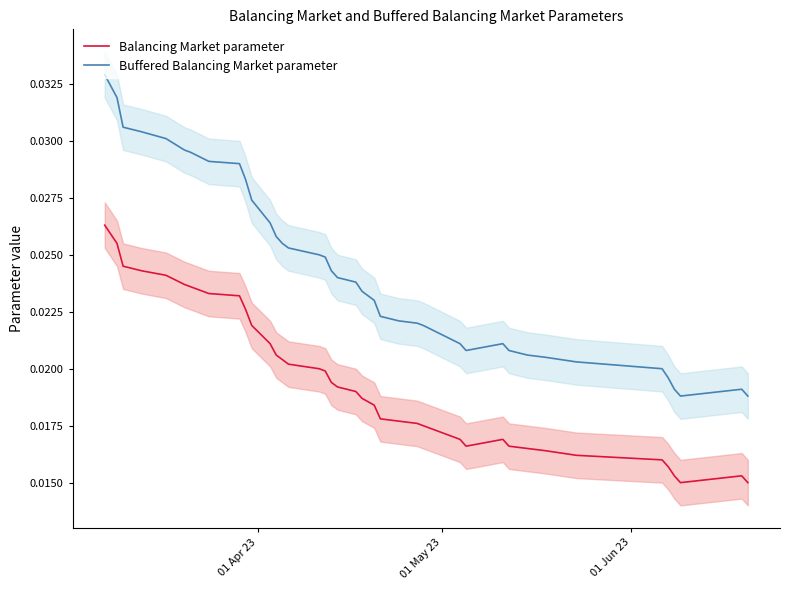

At how many categories does at least one series exceed 0?

40